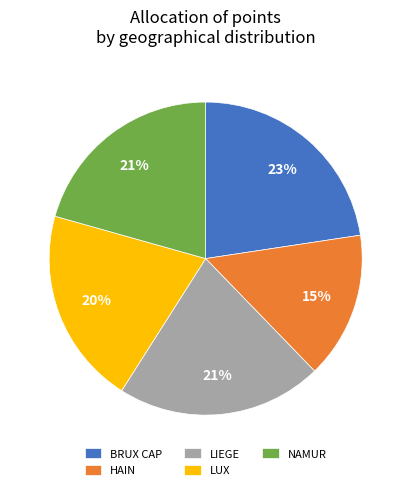

Between NAMUR and HAIN, which is larger?

NAMUR